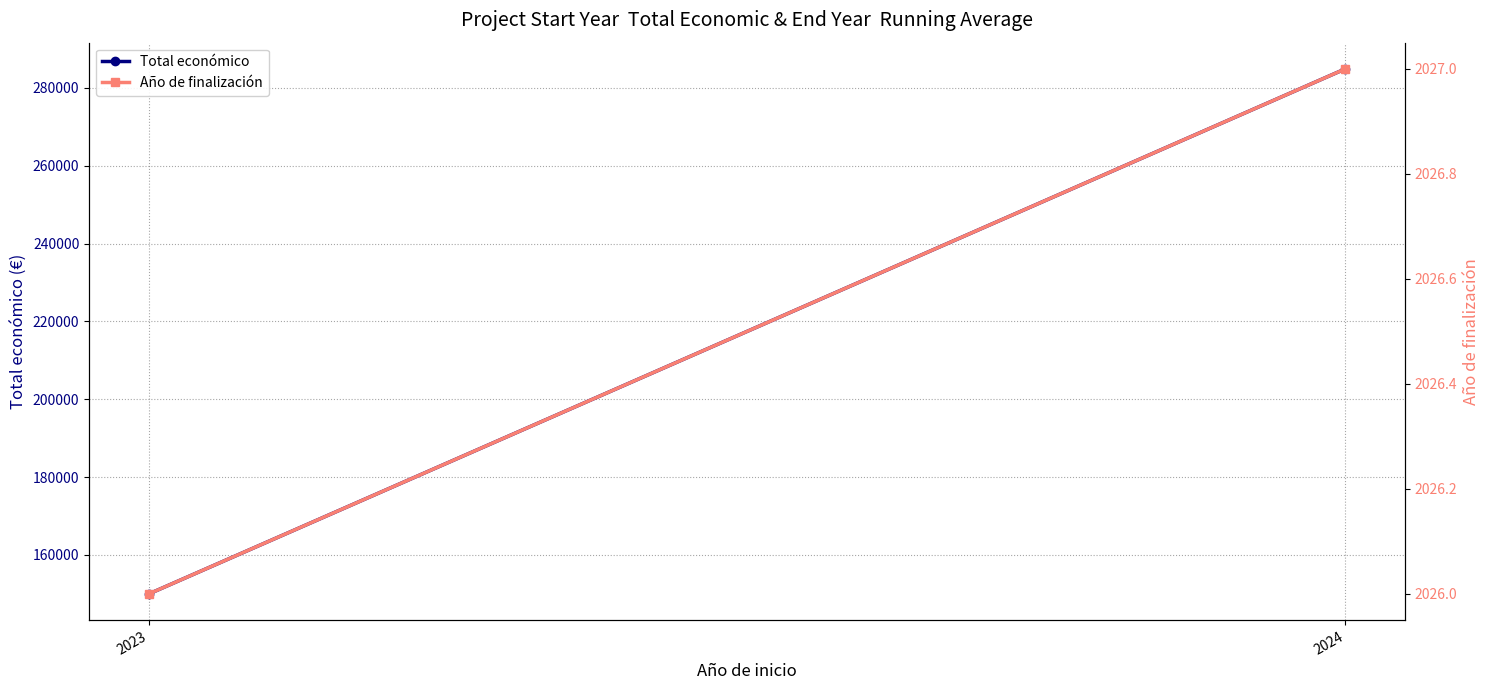

List the labels in order of Total económico value, largest first.

2024, 2023